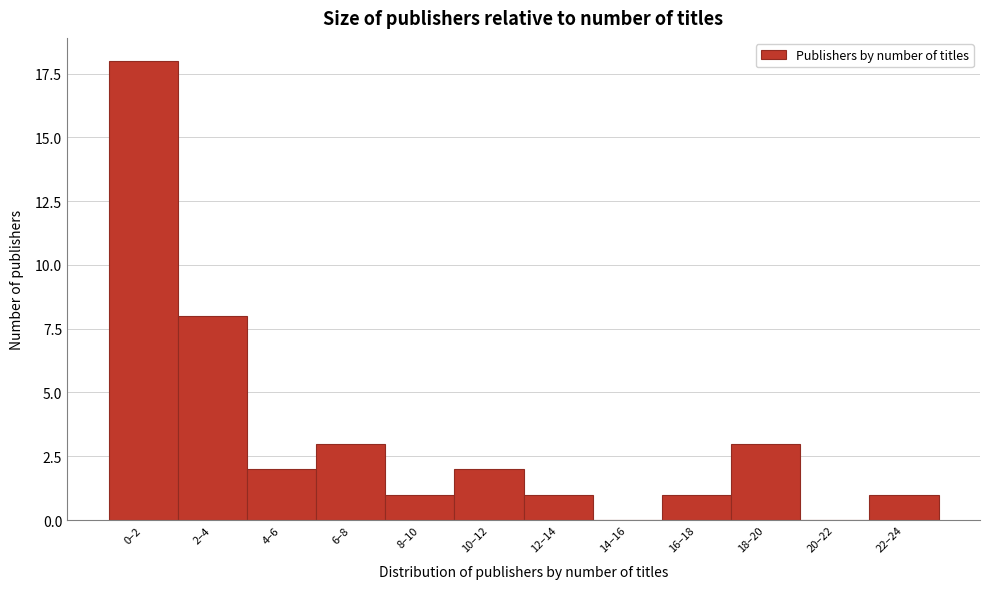

Reading left to right, what are all the values shown in this chart?

0–2=18	2–4=8	4–6=2	6–8=3	8–10=1	10–12=2	12–14=1	14–16=0	16–18=1	18–20=3	20–22=0	22–24=1